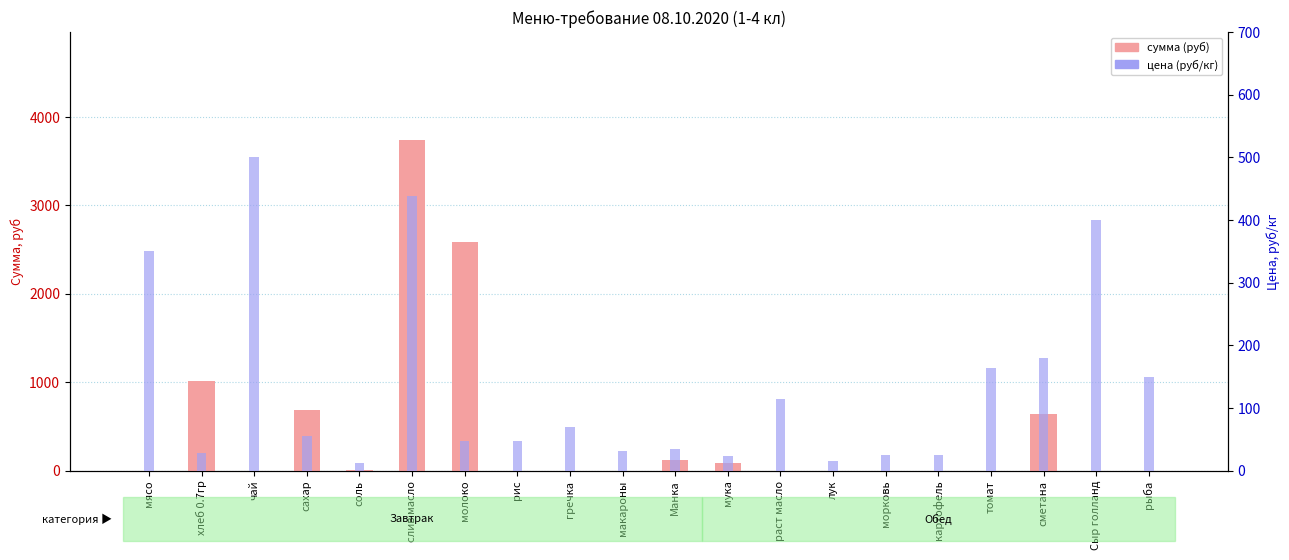

What are all the series names shown in the legend?

сумма (руб), цена (руб/кг)